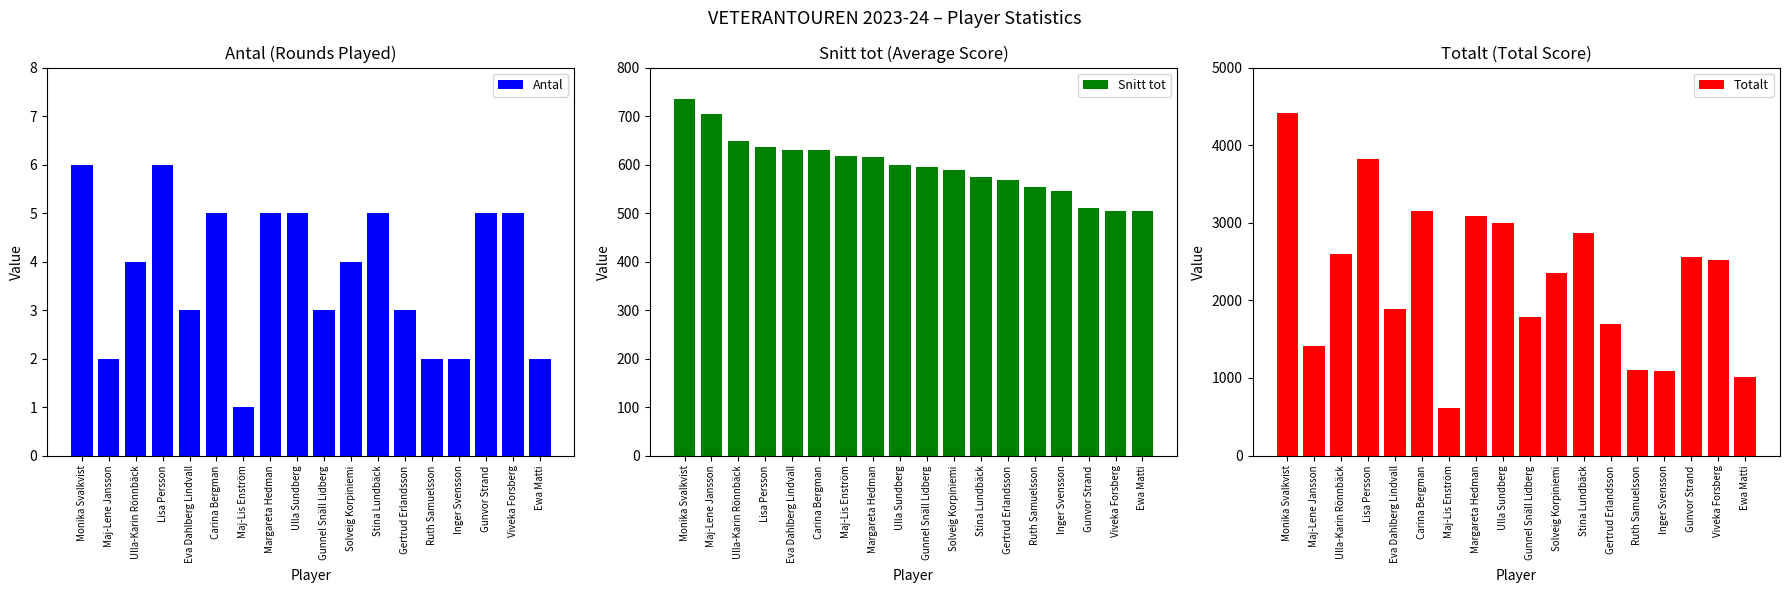

What is the average value of the Antal series?

3.8